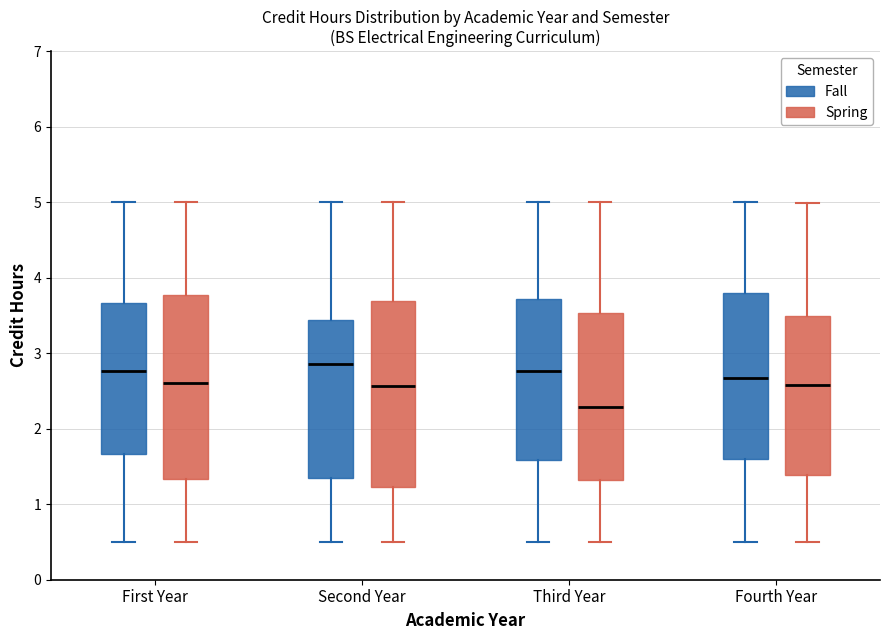

Reading left to right, read every box against the y-axis: the position of its median line, the range the box covers, and the ends of its whiskers. The values are not printed on the chart, so give them approximately, as read against the axis.

First Year (Fall): median 2.8, box 1.7 to 3.7, whiskers 0.5 to 5.0
First Year (Spring): median 2.6, box 1.3 to 3.8, whiskers 0.5 to 5.0
Second Year (Fall): median 2.9, box 1.3 to 3.4, whiskers 0.5 to 5.0
Second Year (Spring): median 2.6, box 1.2 to 3.7, whiskers 0.5 to 5.0
Third Year (Fall): median 2.8, box 1.6 to 3.7, whiskers 0.5 to 5.0
Third Year (Spring): median 2.3, box 1.3 to 3.5, whiskers 0.5 to 5.0
Fourth Year (Fall): median 2.7, box 1.6 to 3.8, whiskers 0.5 to 5.0
Fourth Year (Spring): median 2.6, box 1.4 to 3.5, whiskers 0.5 to 5.0